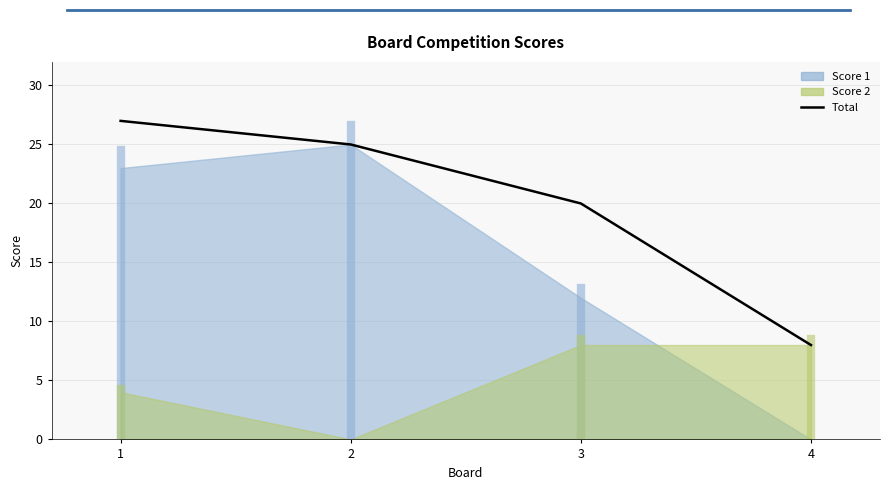

At which label does the data first exceed 25?

1